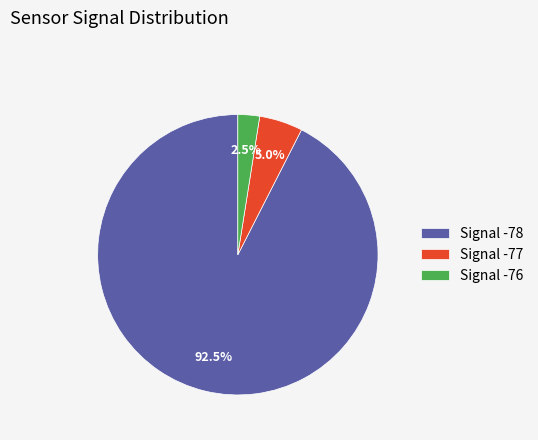

Is the sum of Signal -77 and Signal -78 greater than half?

Yes